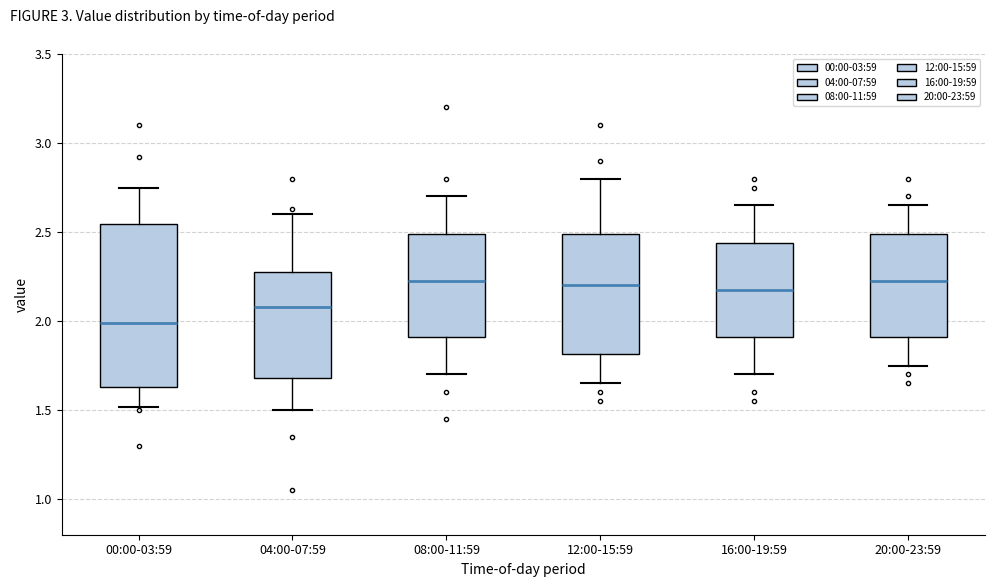

Reading left to right, read every box against the y-axis: the position of its median line, the range the box covers, and the ends of its whiskers. The values are not printed on the chart, so give them approximately, as read against the axis.

00:00-03:59: median 2.00, box 1.65 to 2.55, whiskers 1.50 to 2.75
04:00-07:59: median 2.10, box 1.70 to 2.30, whiskers 1.50 to 2.60
08:00-11:59: median 2.25, box 1.90 to 2.50, whiskers 1.70 to 2.70
12:00-15:59: median 2.20, box 1.80 to 2.50, whiskers 1.65 to 2.80
16:00-19:59: median 2.20, box 1.90 to 2.45, whiskers 1.70 to 2.65
20:00-23:59: median 2.25, box 1.90 to 2.50, whiskers 1.75 to 2.65